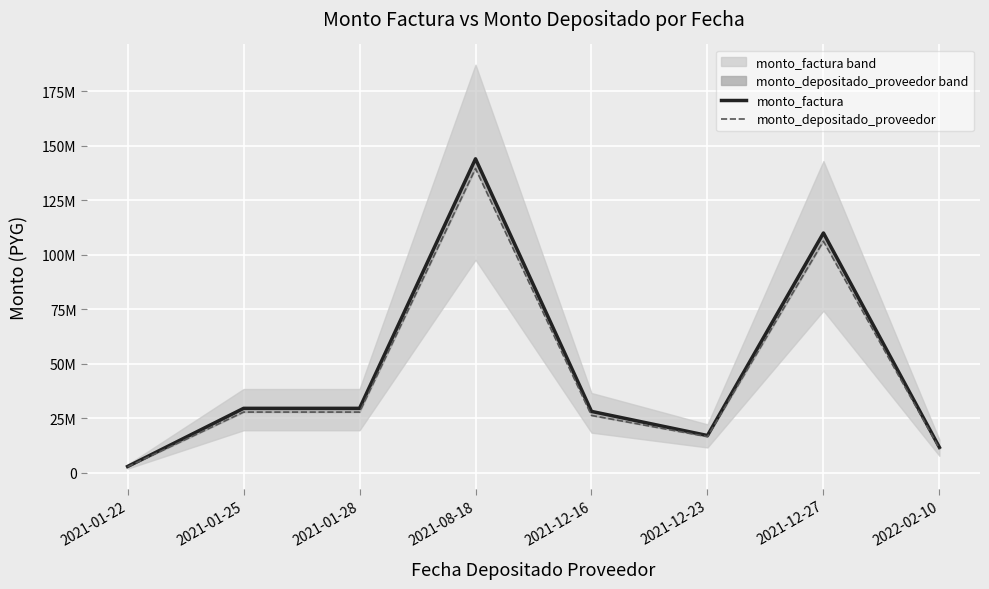

Reading left to right, list all the values displayed in this chart.

monto_factura: 2021-01-22=2878950	2021-01-25=29535000	2021-01-28=29535000	2021-08-18=143938100	2021-12-16=28136429	2021-12-23=17074500	2021-12-27=109936400	2022-02-10=11633500
monto_depositado_proveedor: 2021-01-22=2711761	2021-01-25=27819822	2021-01-28=27819822	2021-08-18=139479746	2021-12-16=26270214	2021-12-23=16558113	2021-12-27=106157659	2022-02-10=11091933